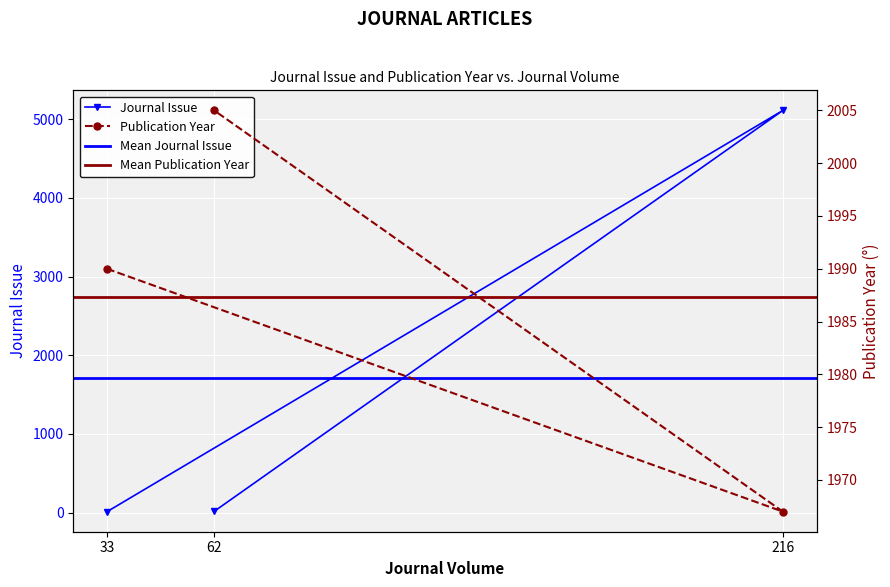

Is the value of Publication Year at 216 greater than the value of Journal Issue at 62?

Yes